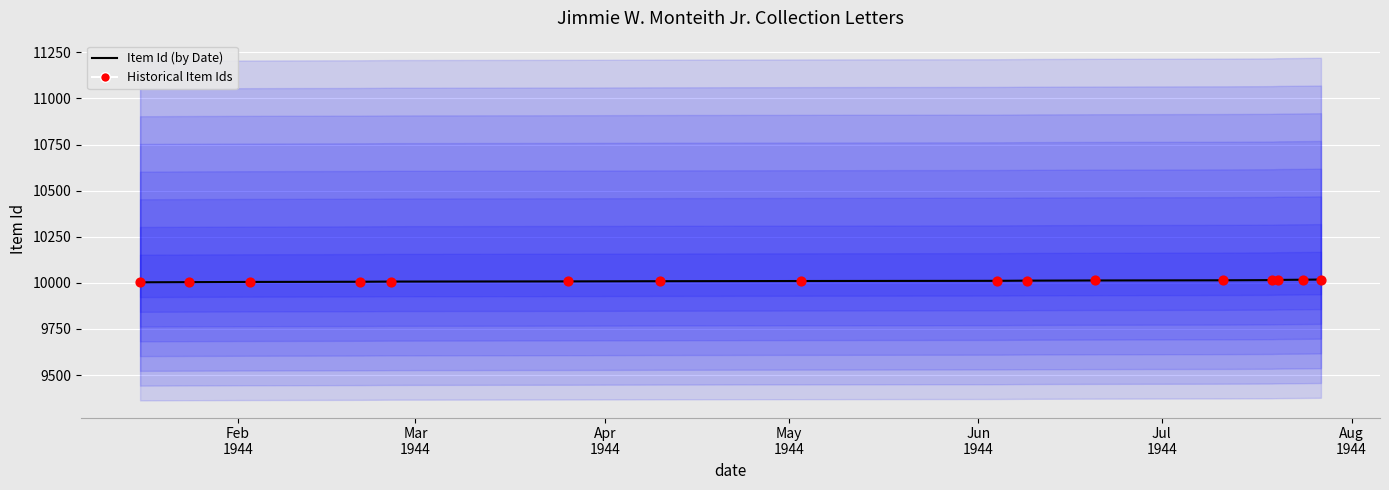

Which series contains the lowest Y value?

Item Id (by Date)